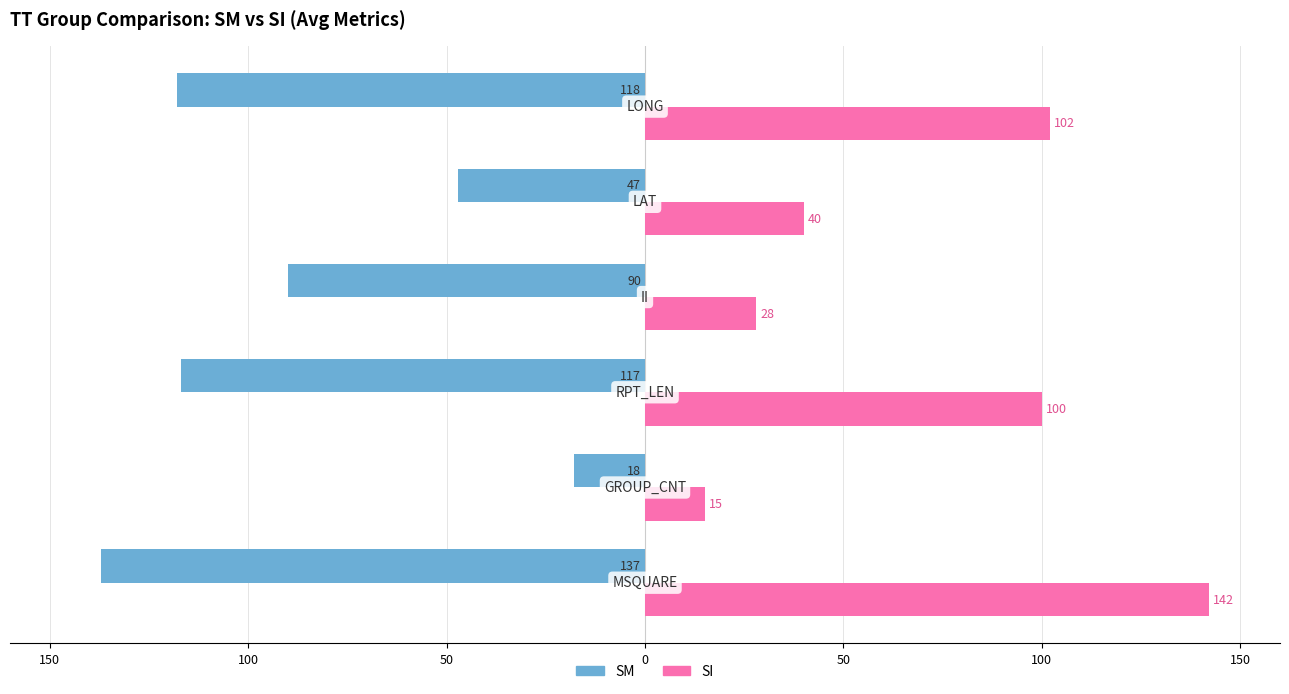

What are all the series names shown in the legend?

SM, SI